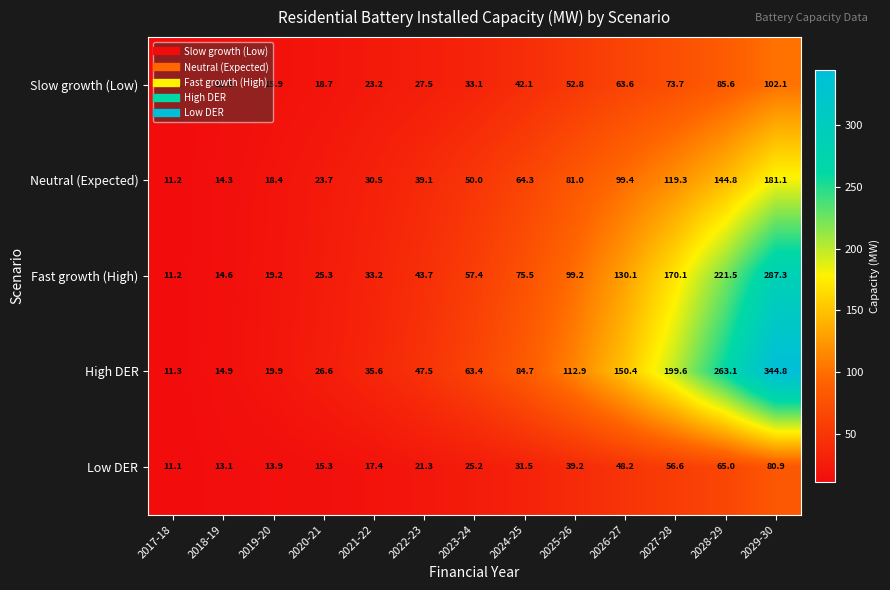

Which series changed the most between 2022-23 and 2024-25?

High DER